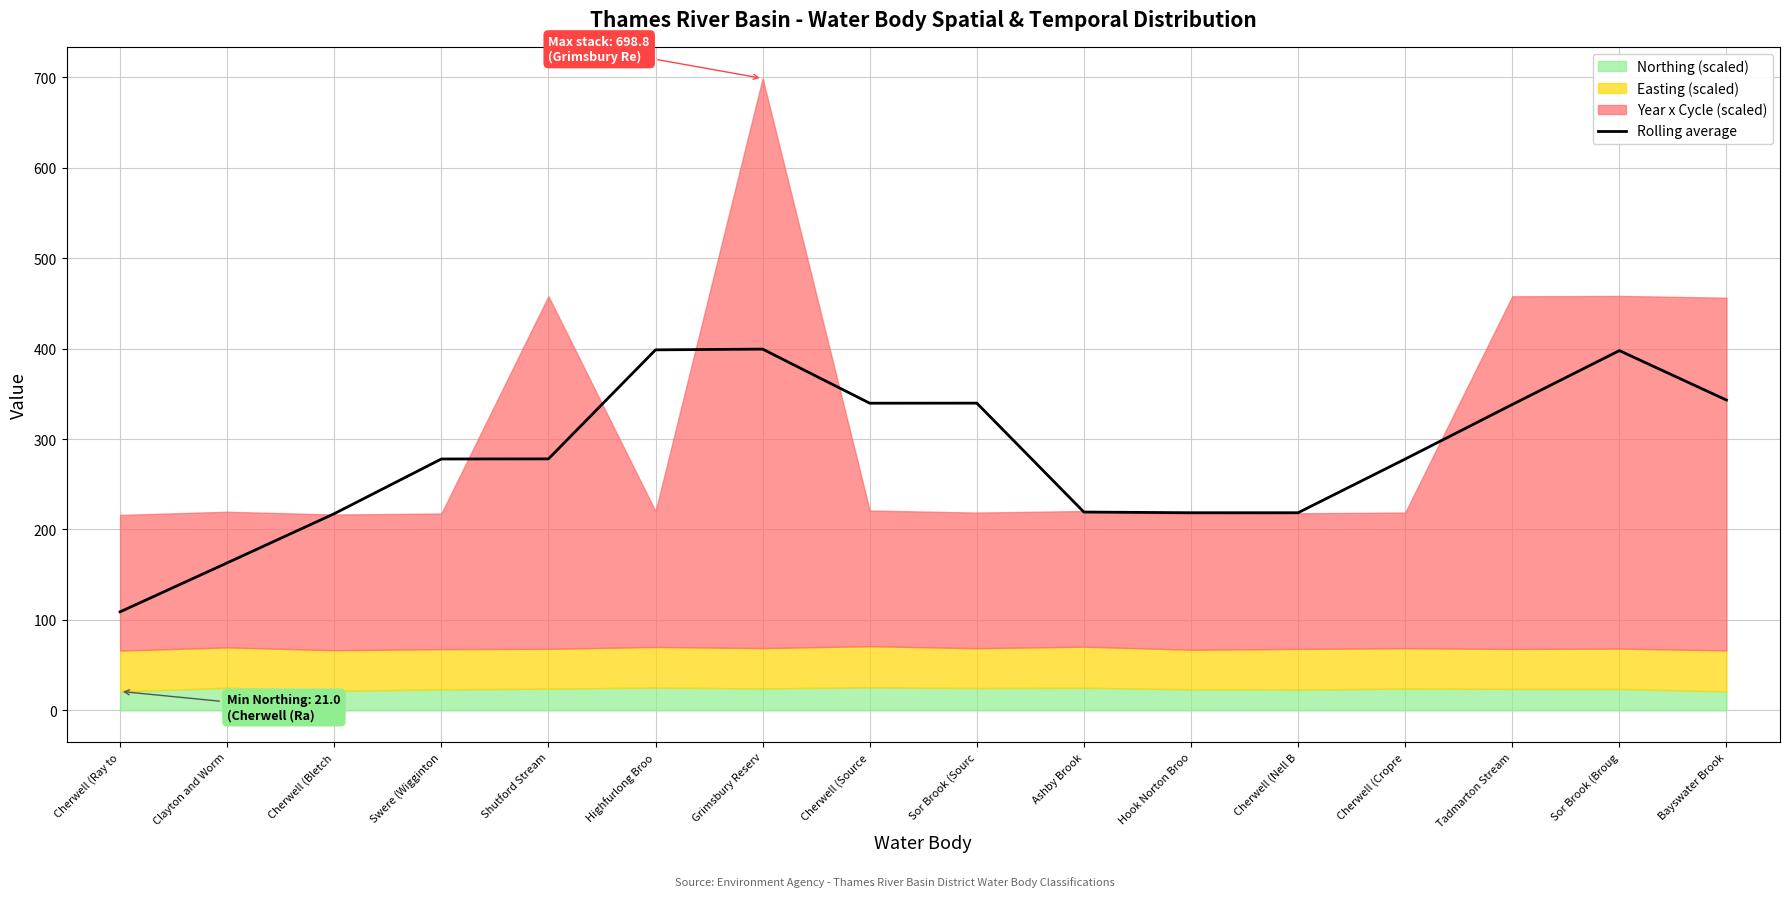

What is the approximate value at Cherwell (Source?

339.6